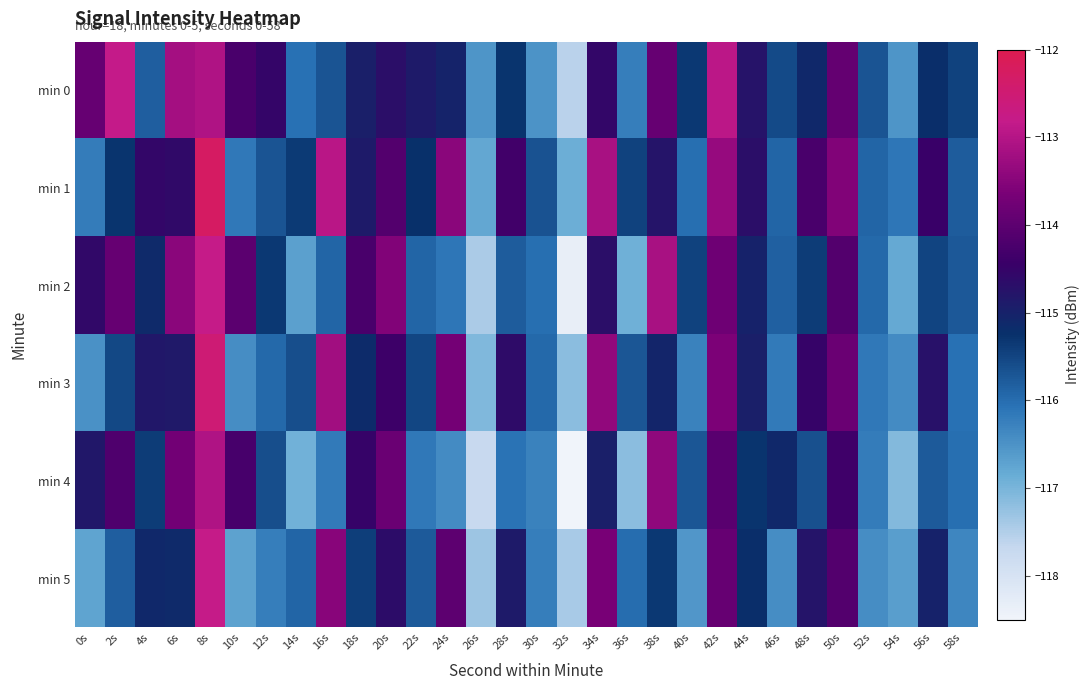

At which category is the sum across all series the highest?

8s